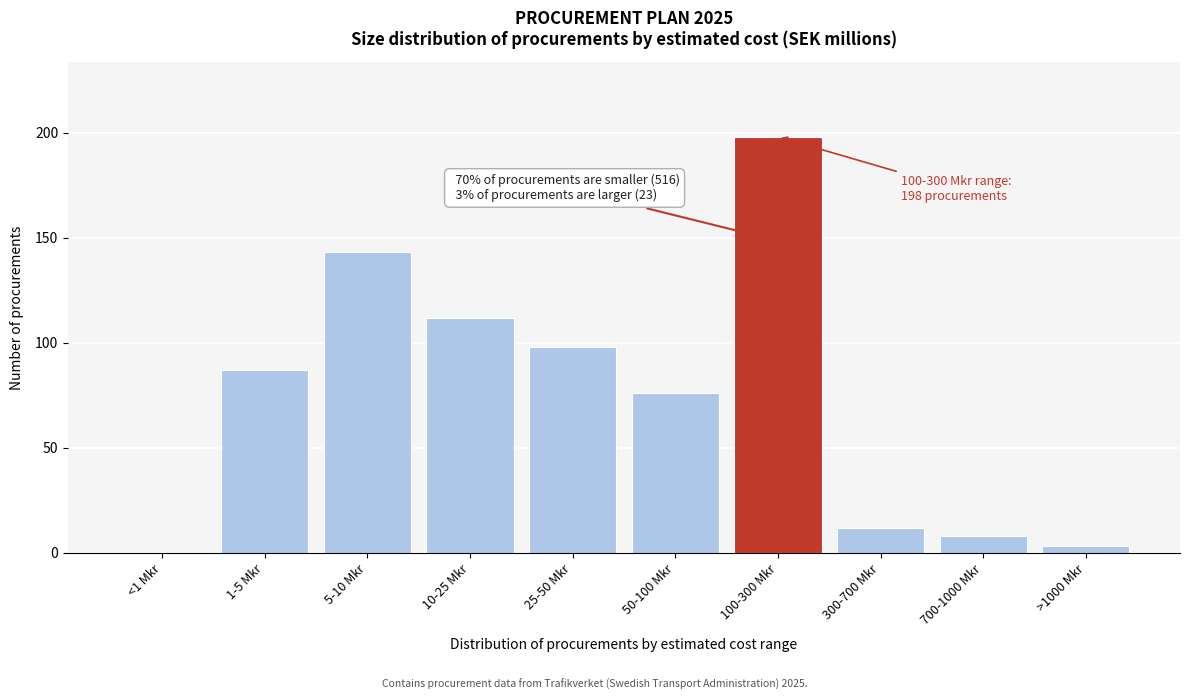

Reading right to left, list all the values displayed in this chart.

>1000 Mkr=3	700-1000 Mkr=8	300-700 Mkr=12	100-300 Mkr=198	50-100 Mkr=76	25-50 Mkr=98	10-25 Mkr=112	5-10 Mkr=143	1-5 Mkr=87	<1 Mkr=0